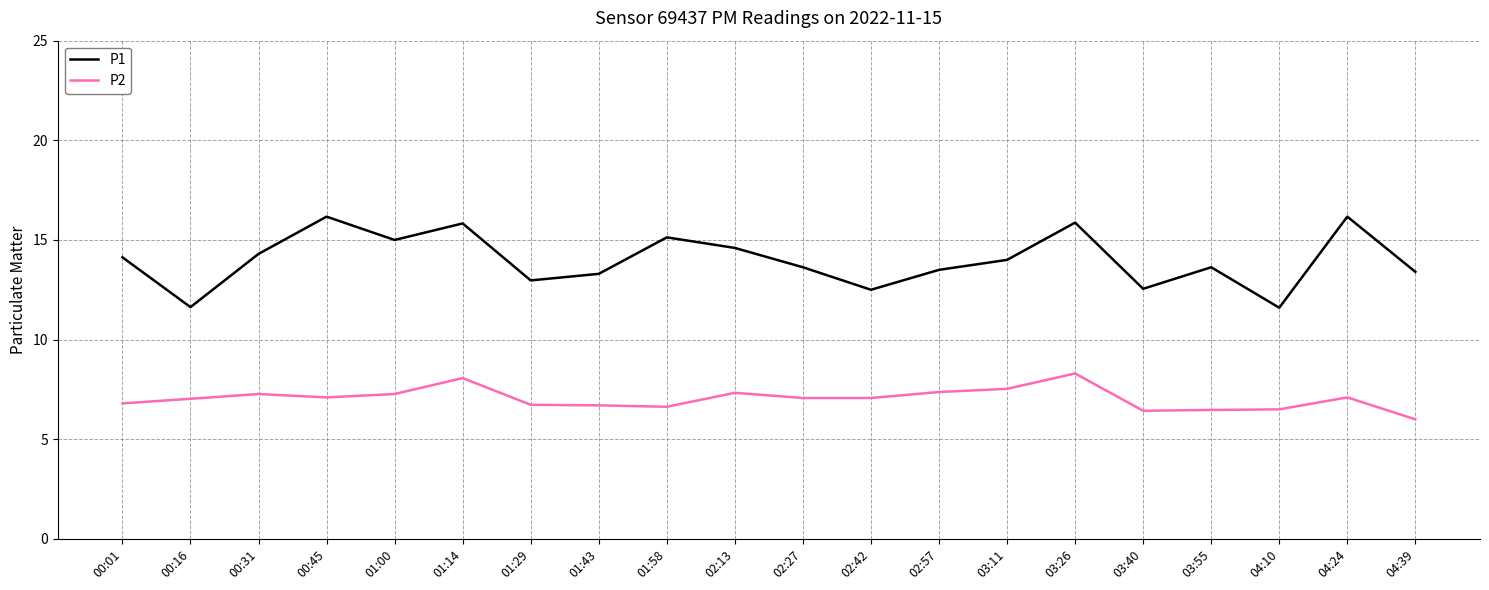

Read the P1 value at 03:11.

14.0